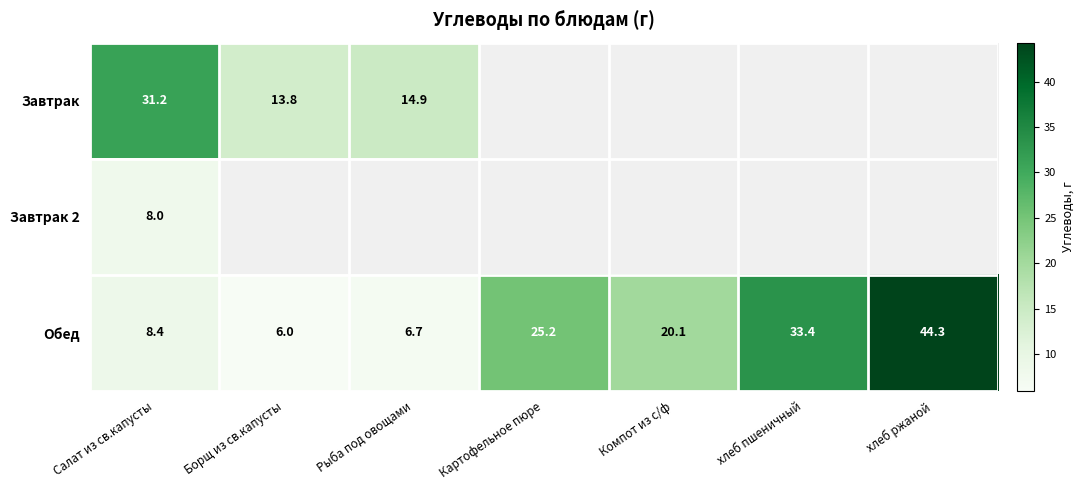

How many series are shown in this chart?

3